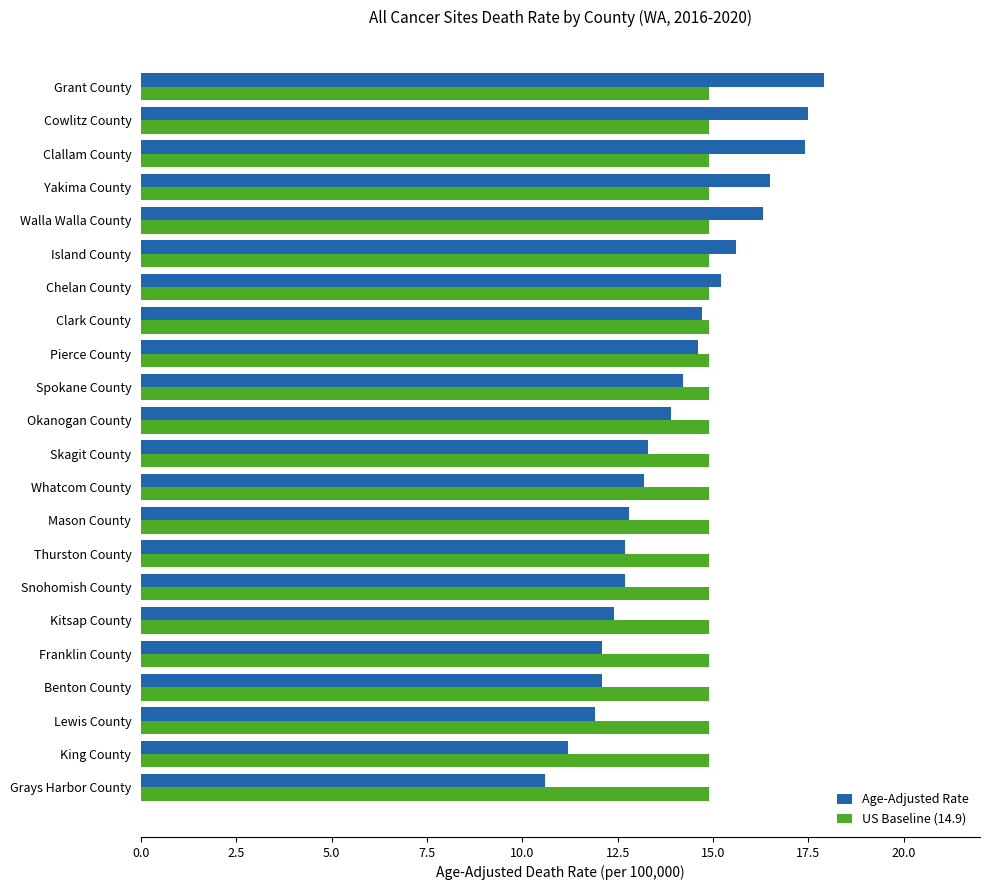

Rank the series by their maximum value, from lowest to highest.

US Baseline (14.9), Age-Adjusted Rate